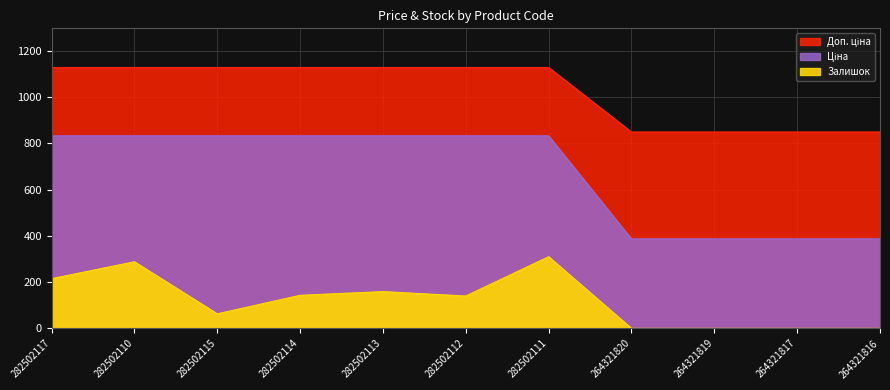

What is the label of the 10th point from the right?

282502110